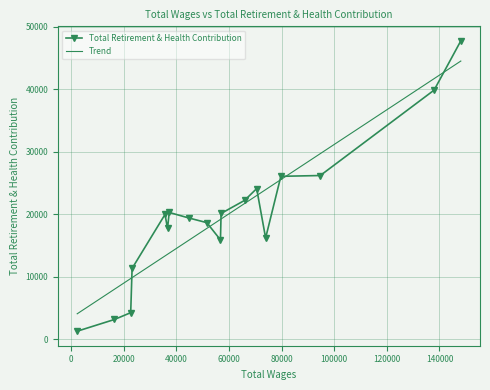

Which series has the largest range (max minus min)?

Total Retirement & Health Contribution